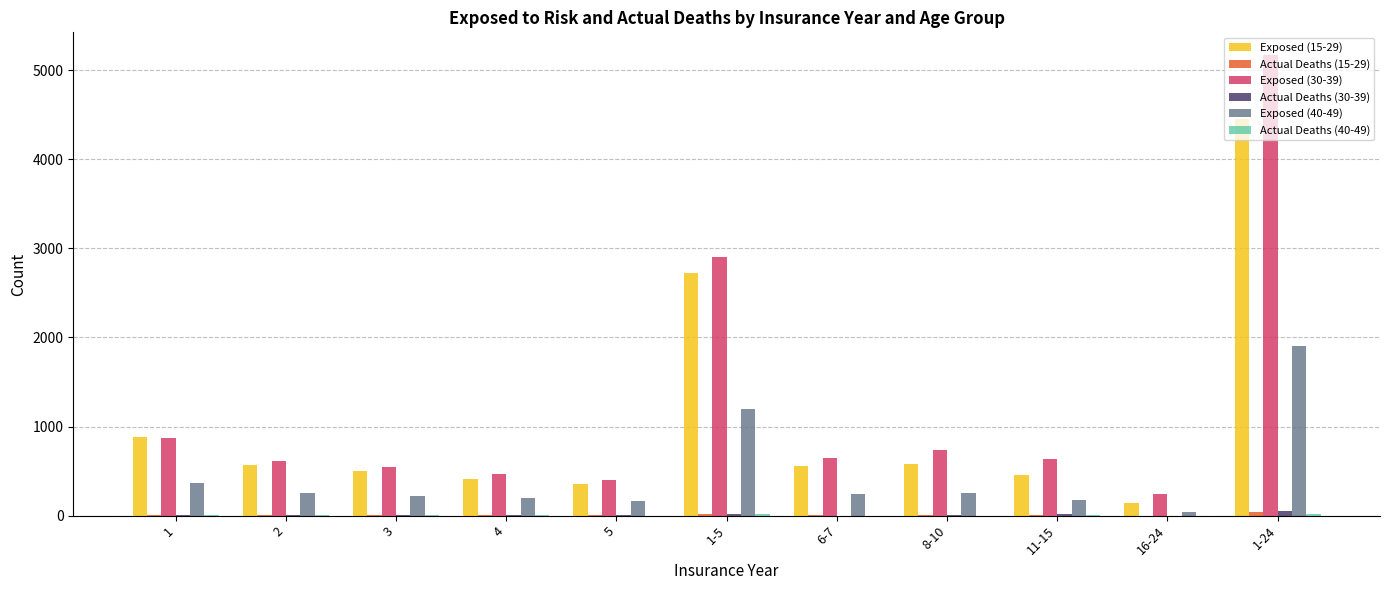

Which series has the widest spread of values?

Exposed (30-39)